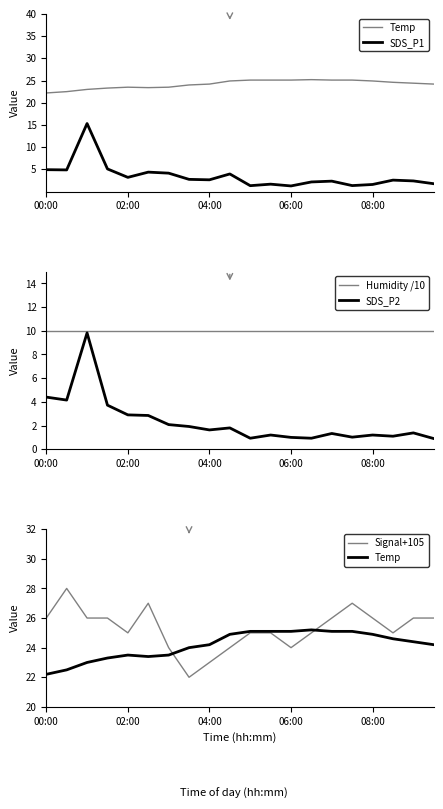

What is the greatest value displayed?

28.0